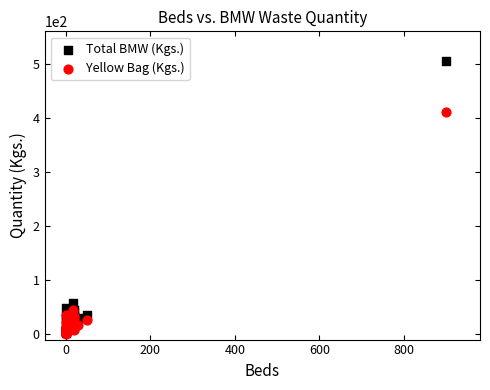

In the Total BMW (Kgs.) series, what Y value is closest to 253?

57